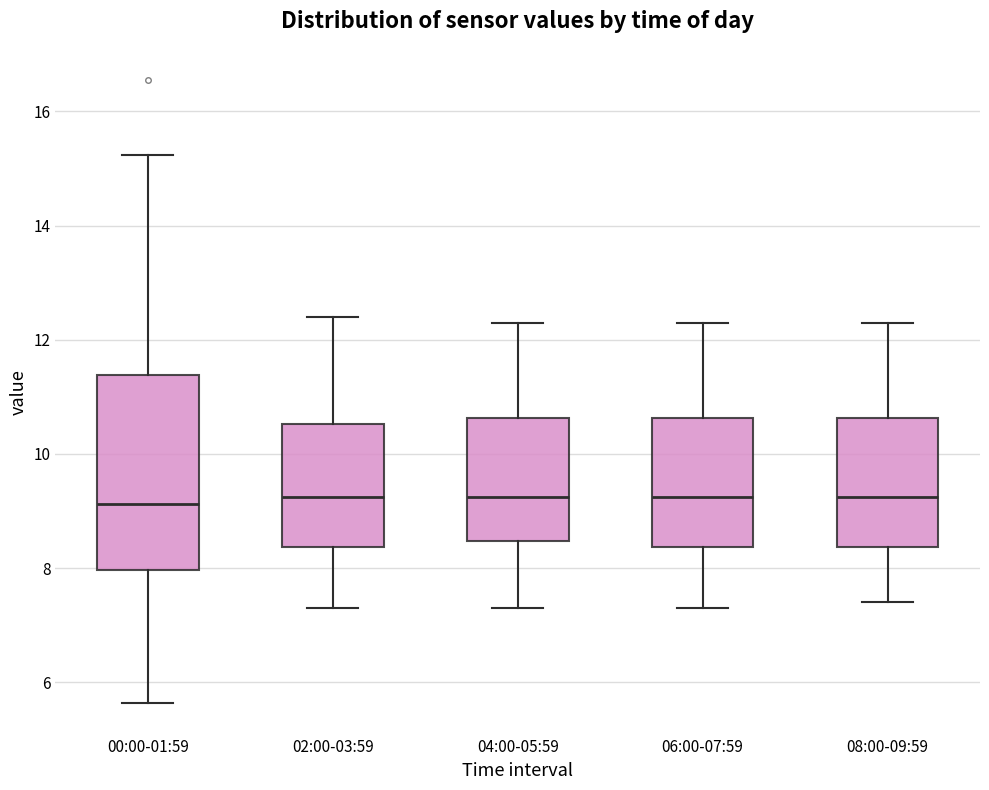

Where does the median line of the box for 02:00-03:59 sit on the y-axis? The values are not printed on the chart, so give them approximately, as read against the axis.

9.2